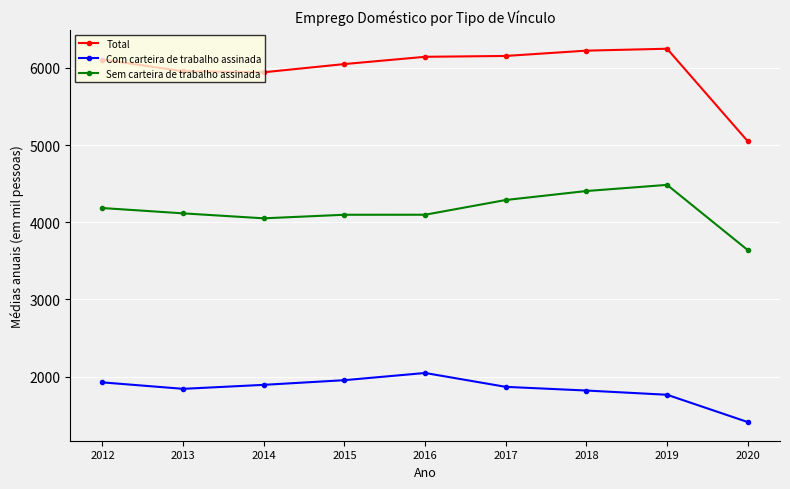

Which series has the widest spread of values?

Total